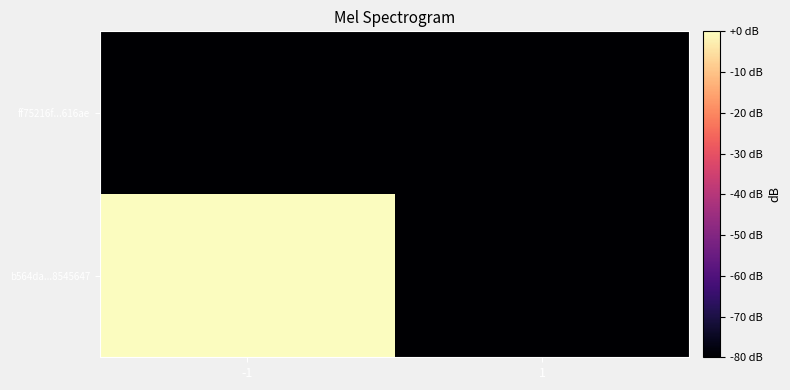

Reading right to left, transcribe all the data shown in this chart.

b564da...8545647: 1=-80	-1=0
ff75216f...616ae: 1=-80	-1=-80